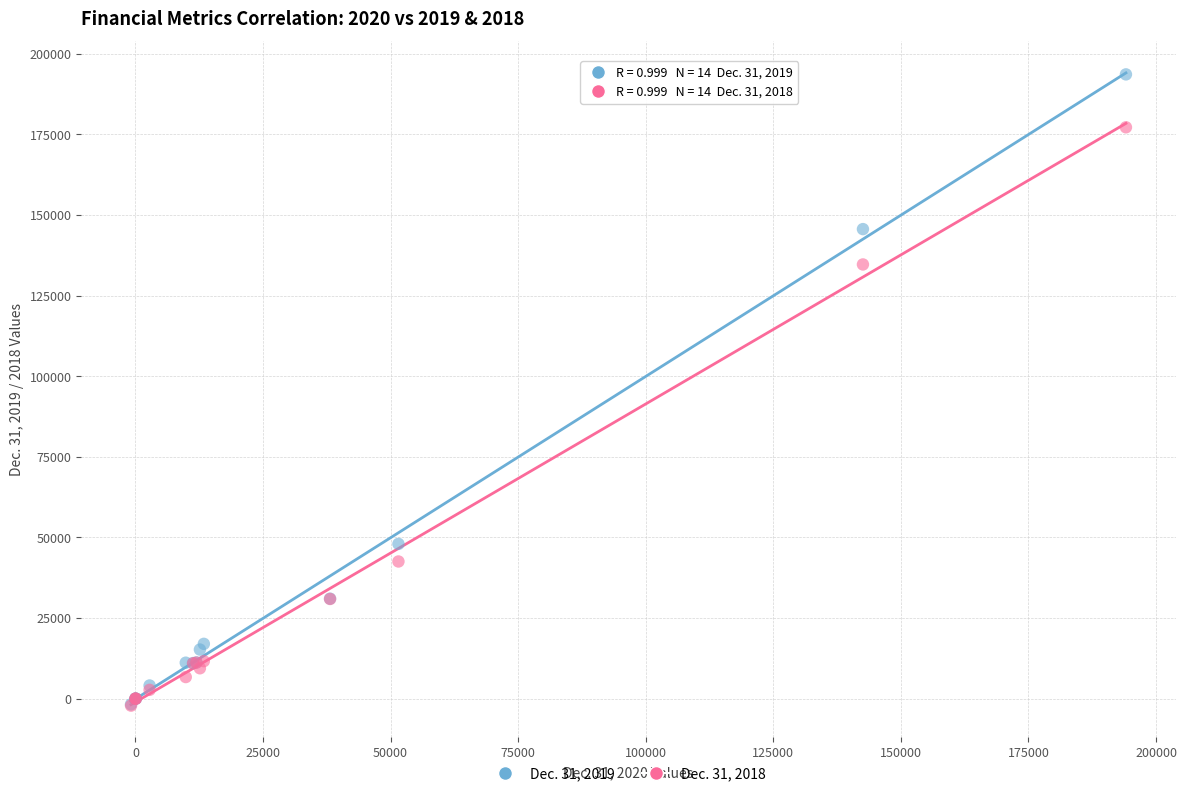

Across all series, what Y value is closest to 95701?

134636.0